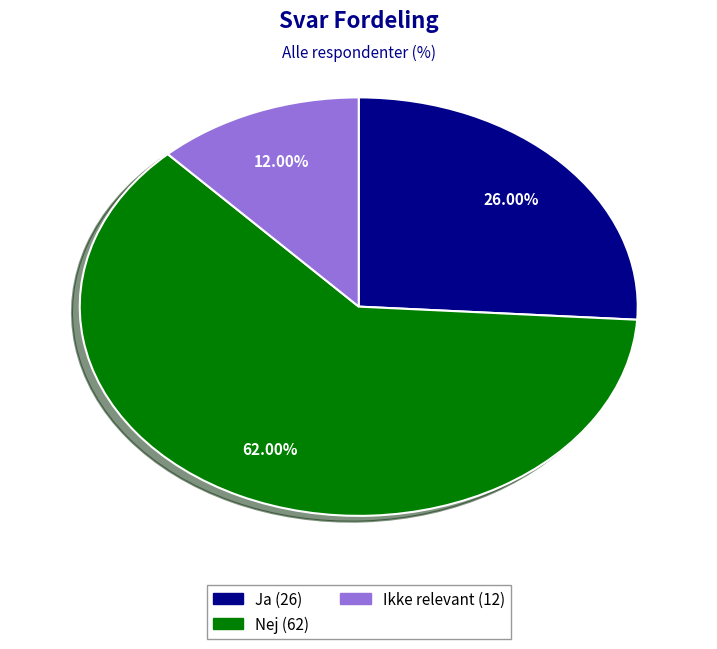

Is the sum of Nej and Ja greater than half?

Yes